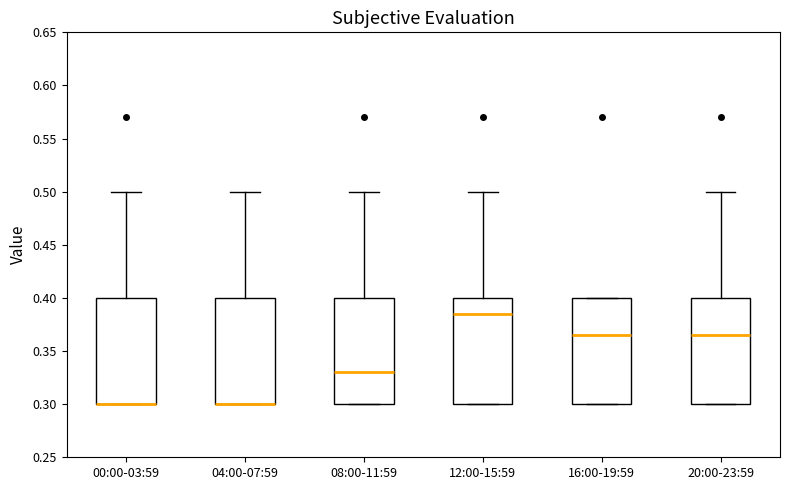

Where is the upper edge of the box for 08:00-11:59 on the y-axis? The values are not printed on the chart, so give them approximately, as read against the axis.

0.400